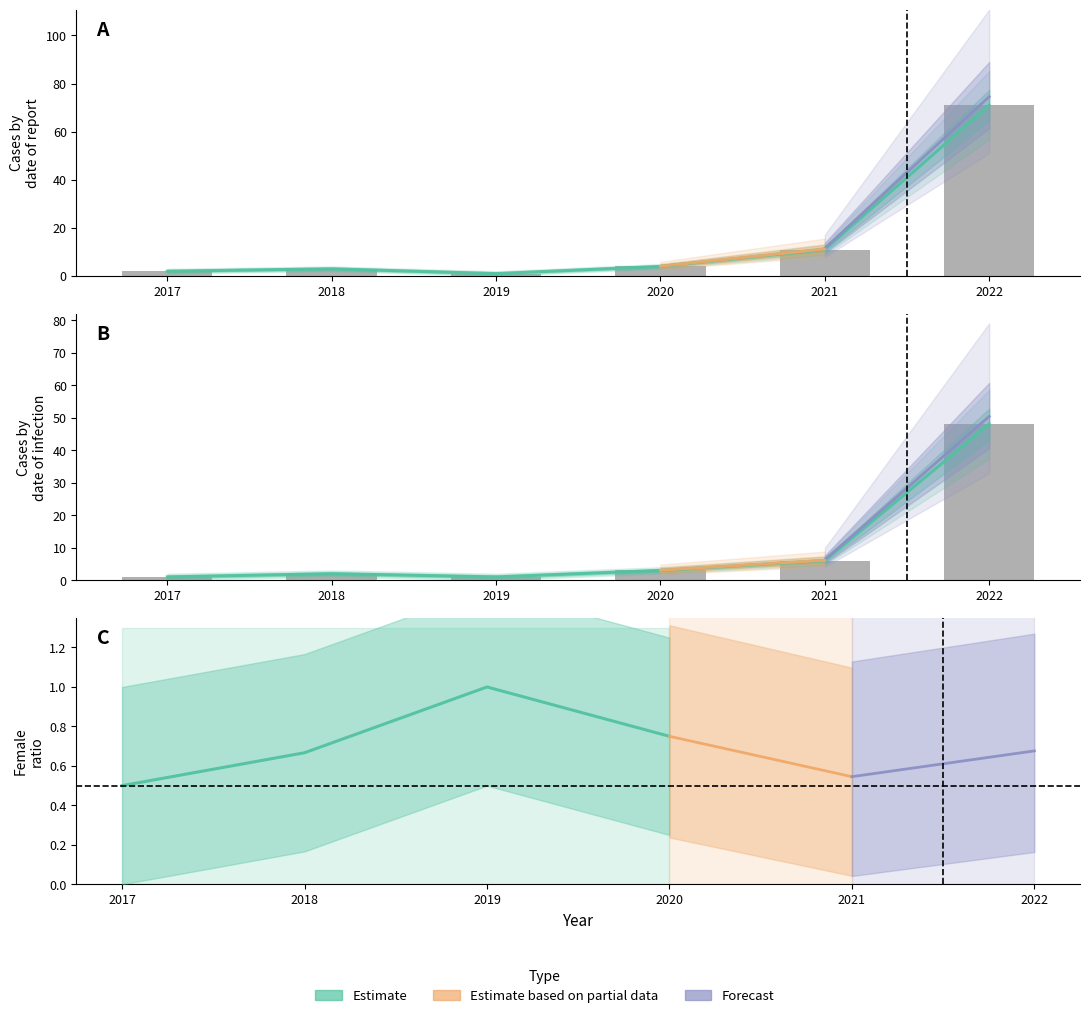

Does the chart contain stacked bars?

No